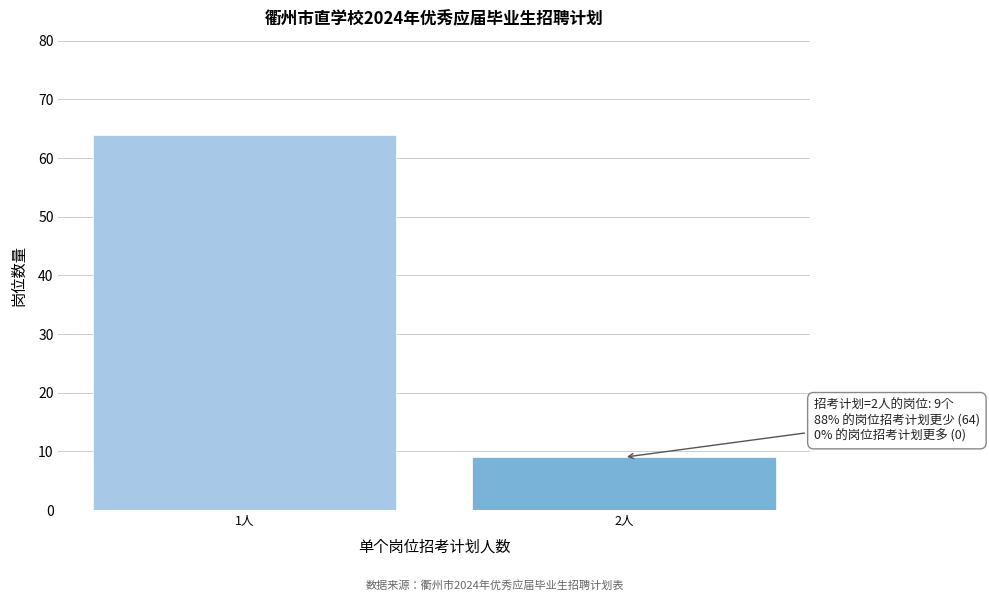

Reading right to left, extract all data points from this chart.

2人=9	1人=64